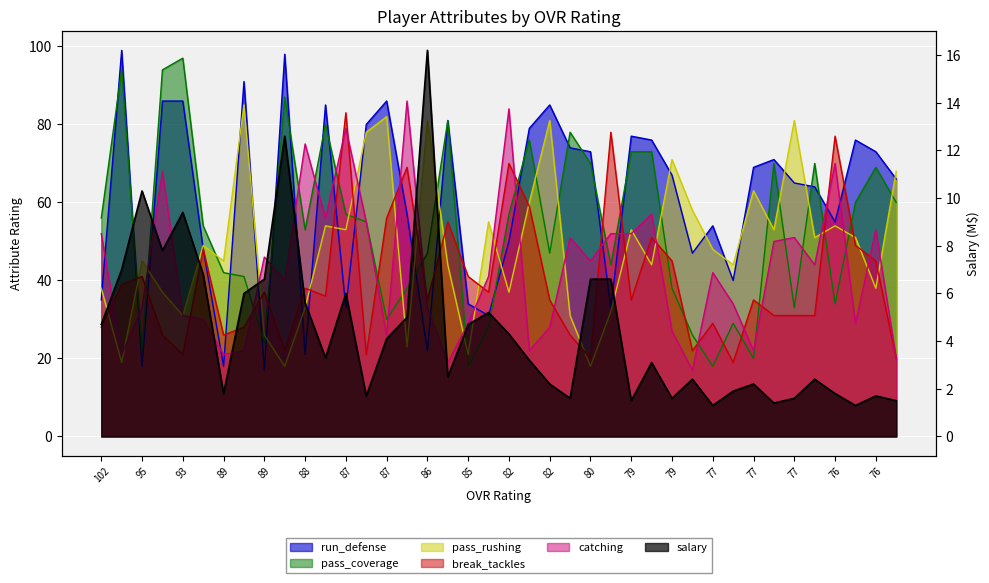

What are all the series names shown in the legend?

run_defense, pass_coverage, pass_rushing, break_tackles, catching, salary